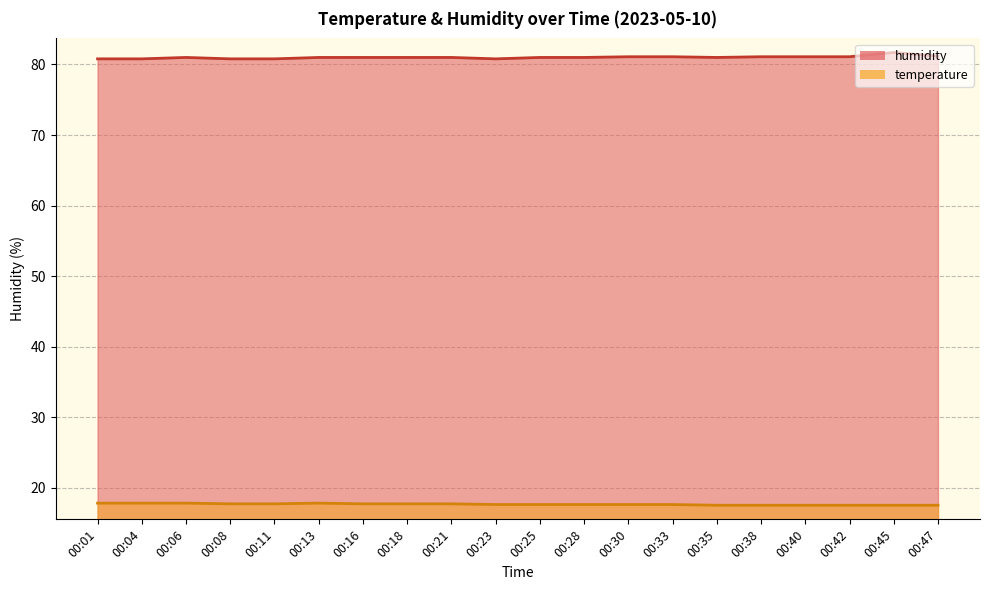

What is the value of the humidity point at the 4th from the left?

80.8